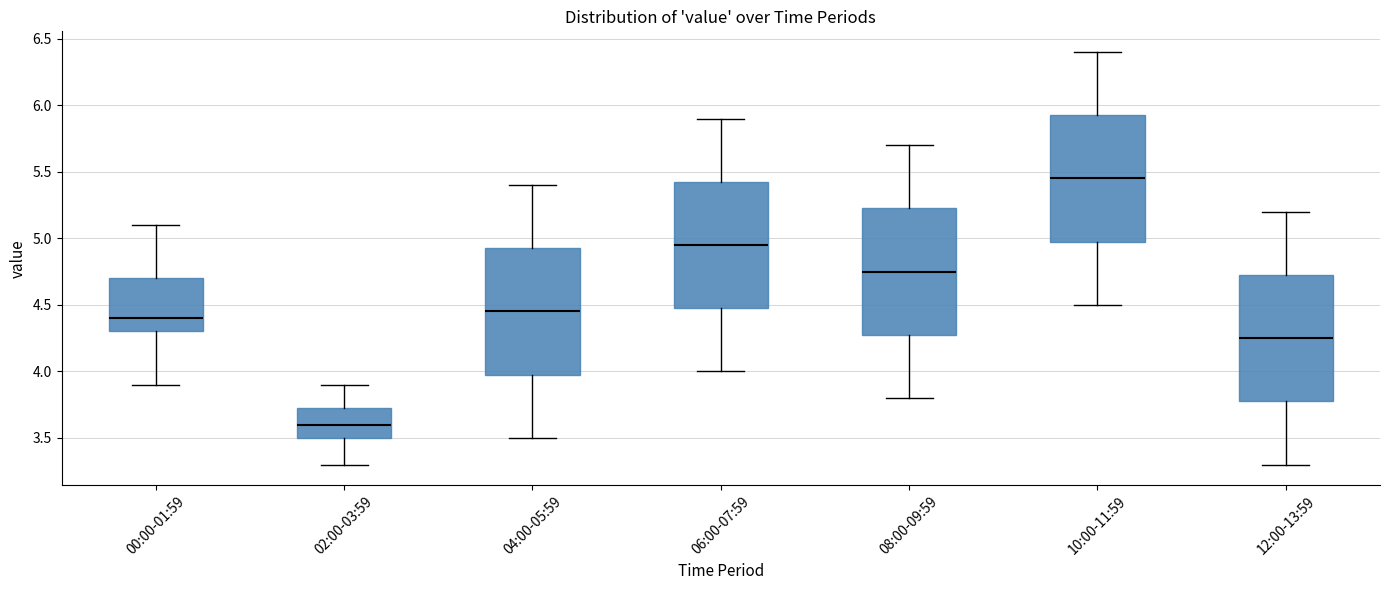

Reading left to right, read every box against the y-axis: the position of its median line, the range the box covers, and the ends of its whiskers. The values are not printed on the chart, so give them approximately, as read against the axis.

00:00-01:59: median 4.40, box 4.30 to 4.70, whiskers 3.90 to 5.10
02:00-03:59: median 3.60, box 3.50 to 3.75, whiskers 3.30 to 3.90
04:00-05:59: median 4.45, box 4.00 to 4.95, whiskers 3.50 to 5.40
06:00-07:59: median 4.95, box 4.50 to 5.45, whiskers 4.00 to 5.90
08:00-09:59: median 4.75, box 4.30 to 5.25, whiskers 3.80 to 5.70
10:00-11:59: median 5.45, box 5.00 to 5.95, whiskers 4.50 to 6.40
12:00-13:59: median 4.25, box 3.80 to 4.75, whiskers 3.30 to 5.20